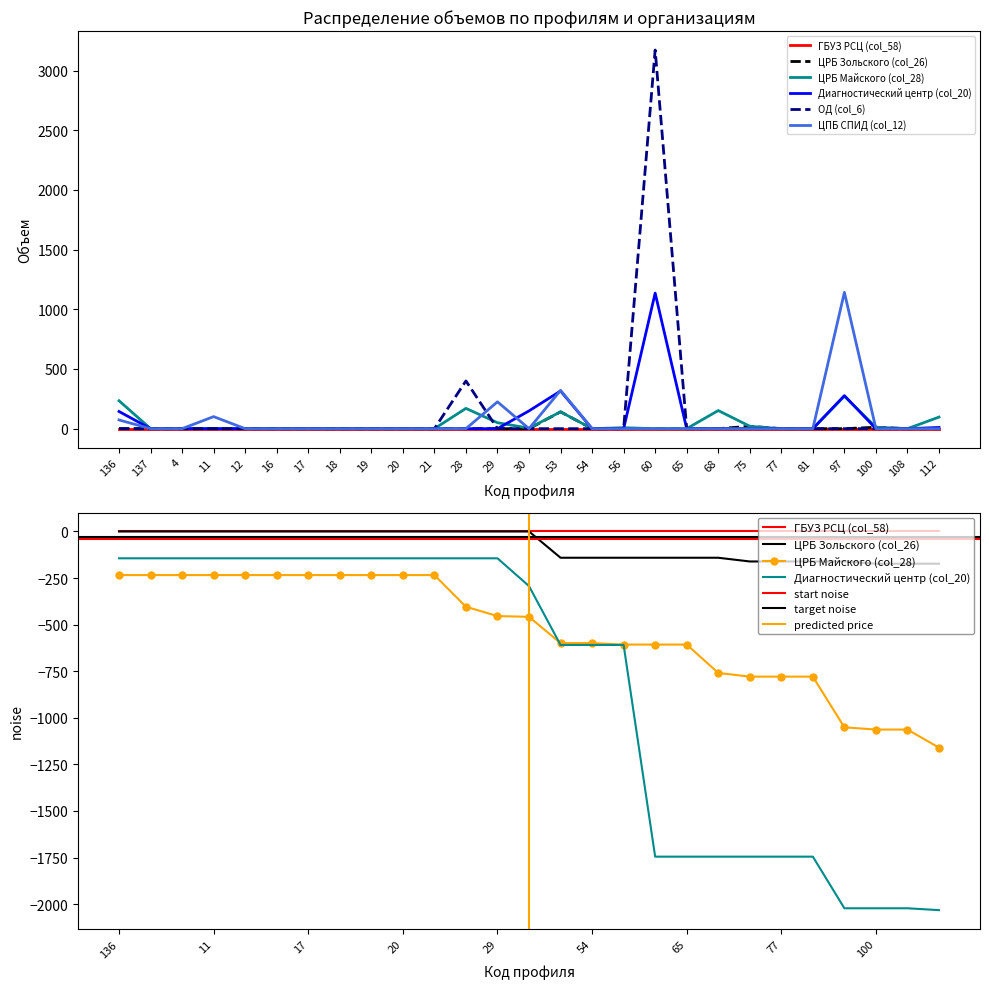

Which series has the largest total across all categories?

ОД (col_6)